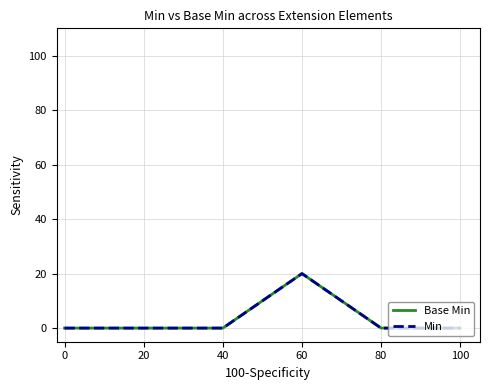

Rank the series by their maximum value, from highest to lowest.

Base Min, Min